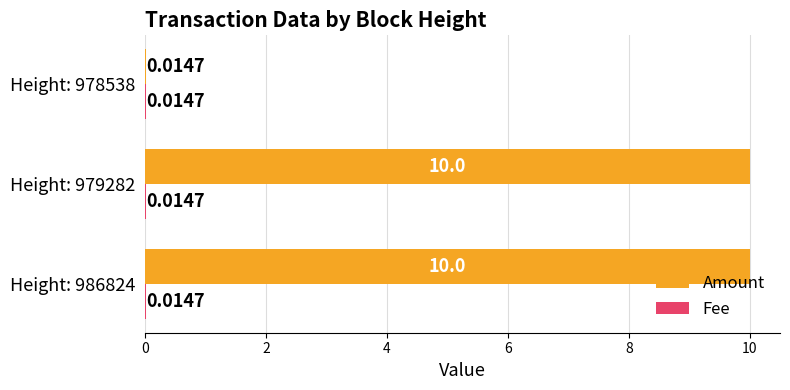

Which series has the largest total across all categories?

Amount